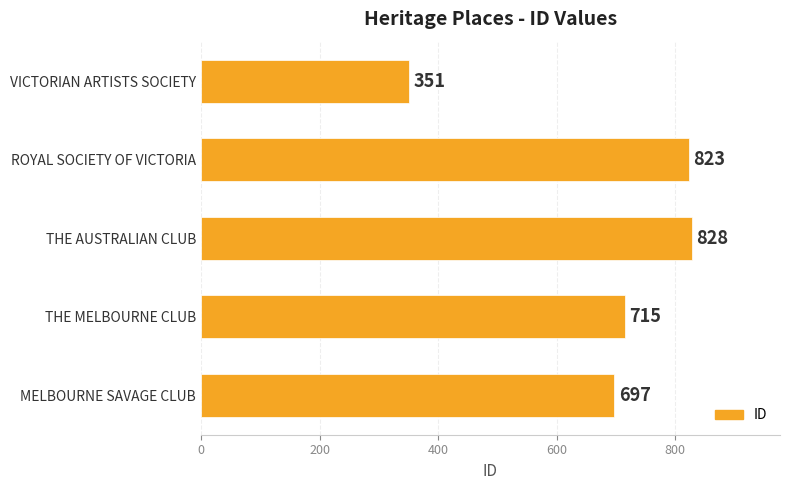

Rank the categories by value from highest to lowest.

THE AUSTRALIAN CLUB, ROYAL SOCIETY OF VICTORIA, THE MELBOURNE CLUB, MELBOURNE SAVAGE CLUB, VICTORIAN ARTISTS SOCIETY